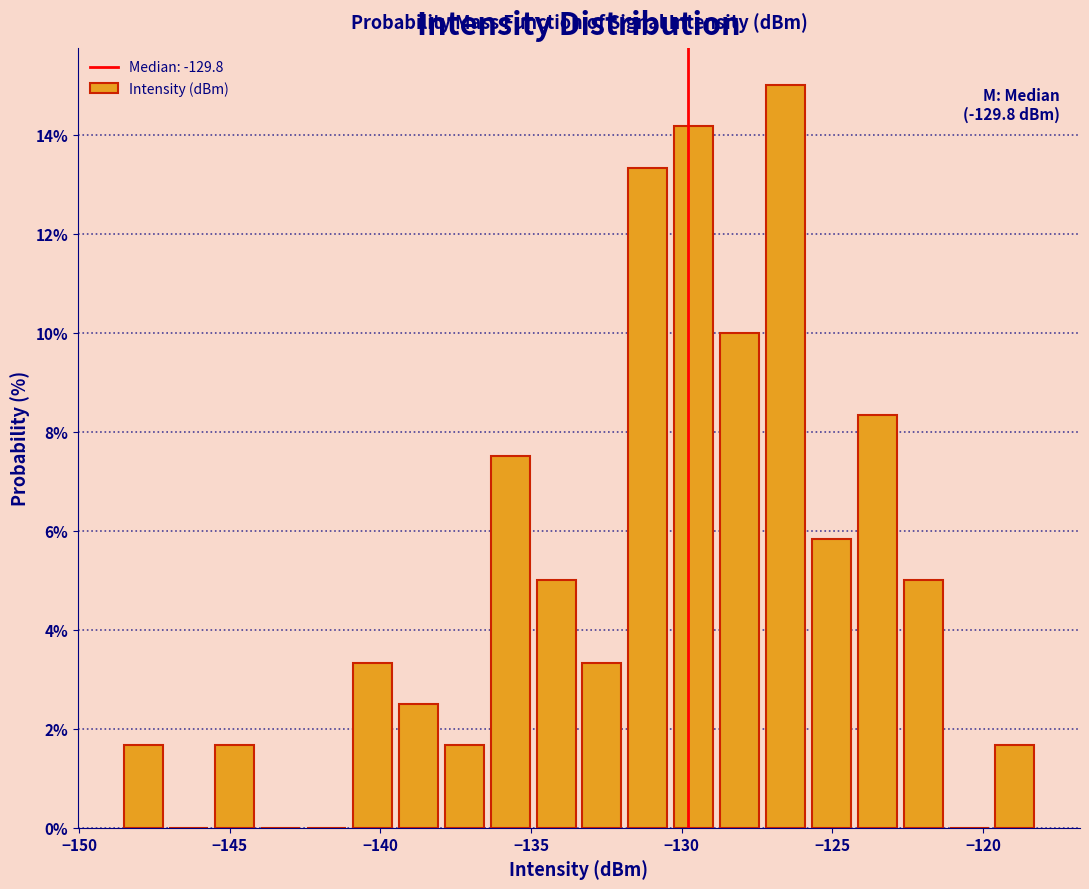

Around what value on the x-axis is the tallest bar? Give the approximate position of its centre, as read against the axis.

-126.5